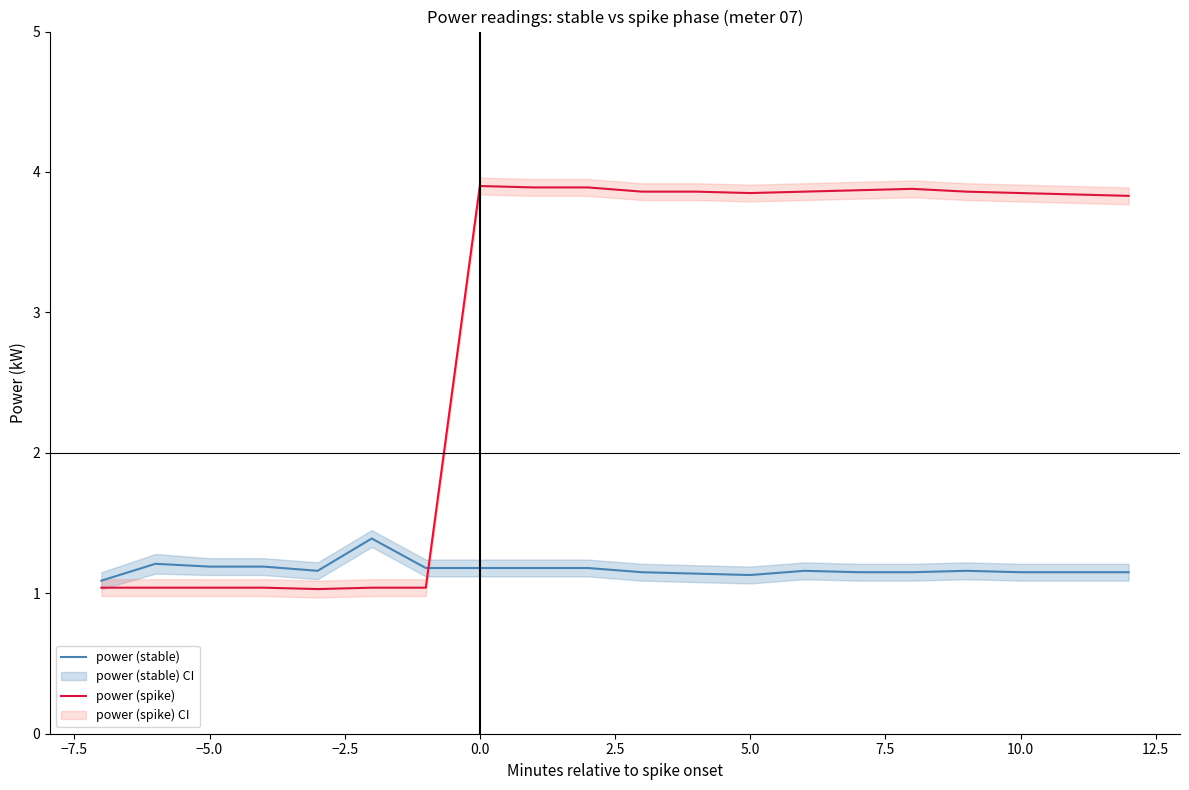

True or false: power (stable) and power (spike) intersect in this chart.

True